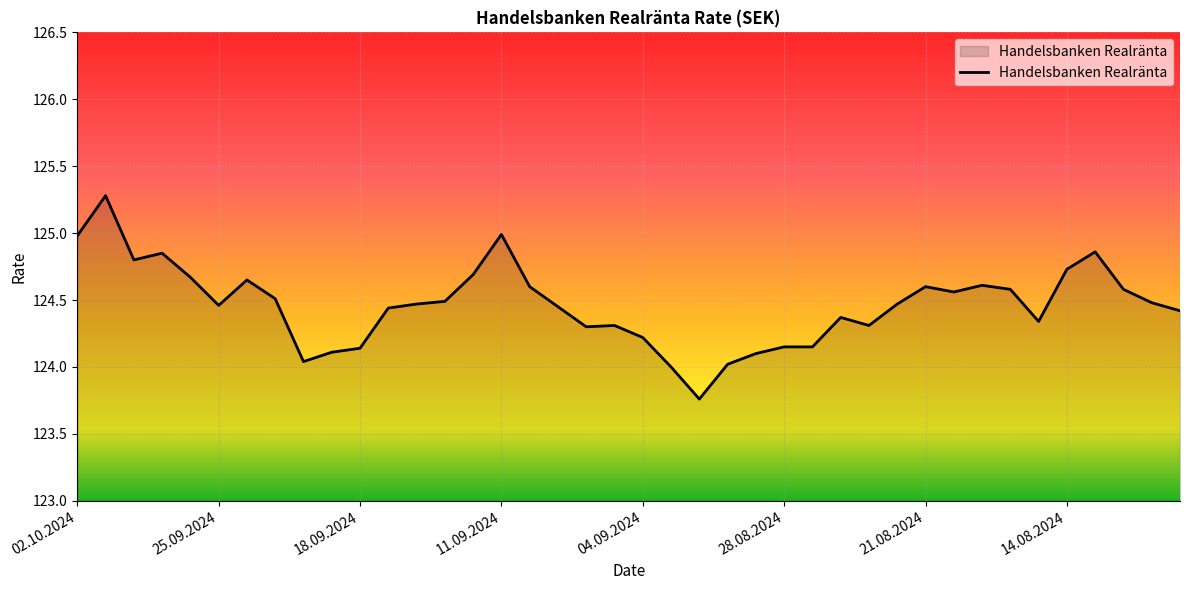

What is the maximum value shown in the chart?

125.3